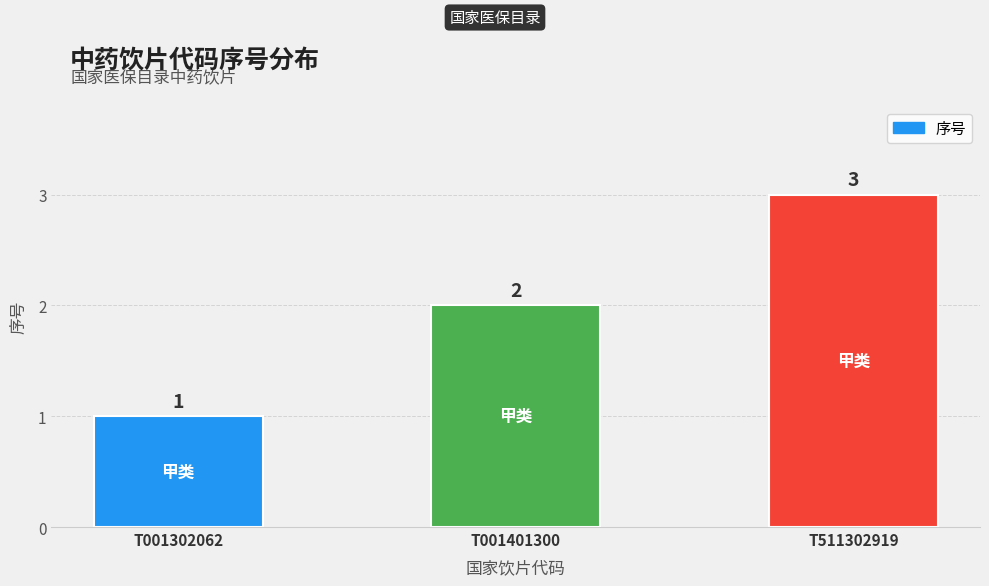

What is the average value?

2